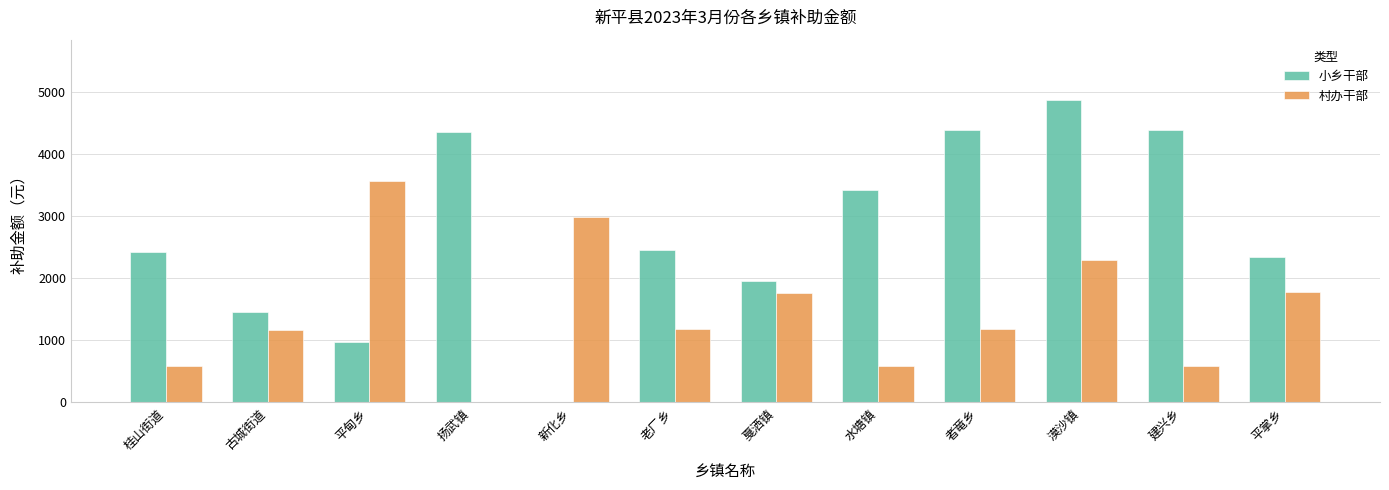

Which series has the largest range (max minus min)?

小乡干部